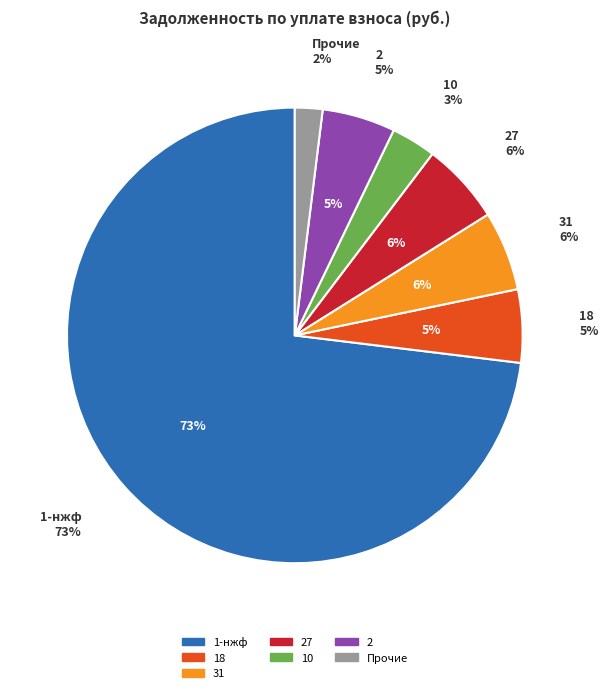

Which slice is the largest?

1-нжф